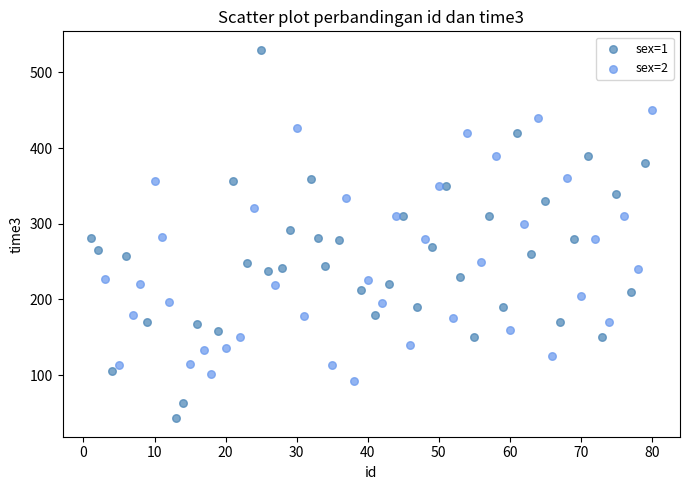

Which series has the widest spread of Y values?

sex=1